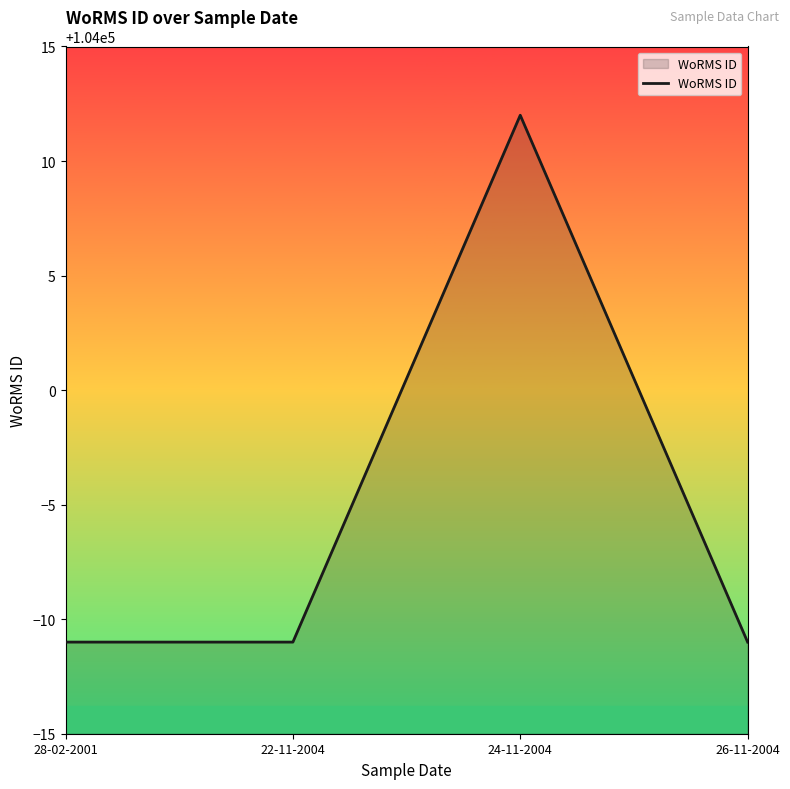

What position from the right is 24-11-2004?

2